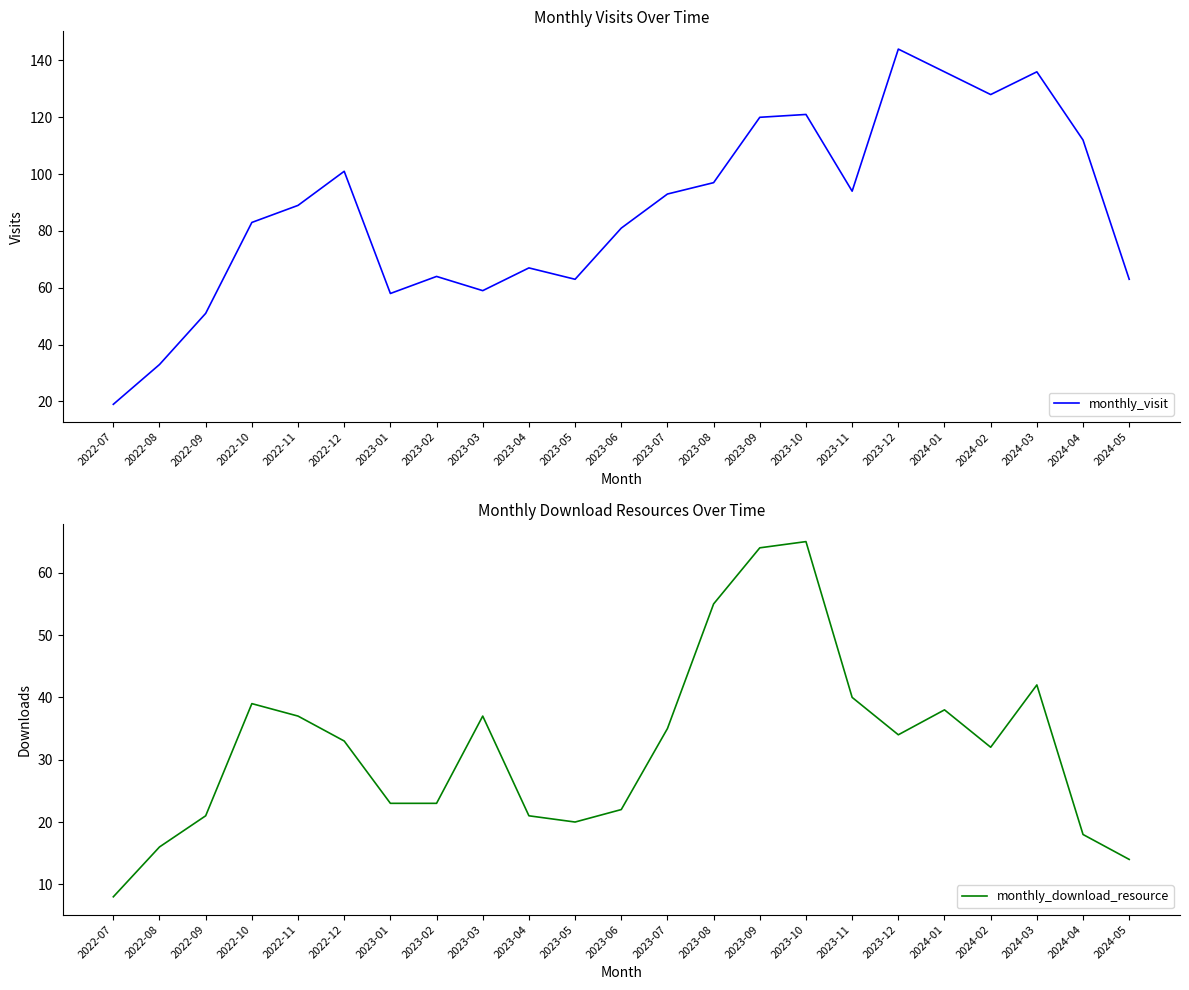

True or false: monthly_download_resource and monthly_visit cross at least once.

False